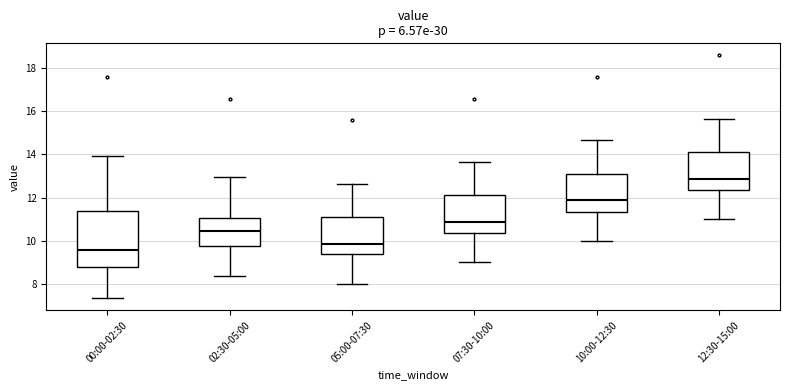

Reading left to right, read every box against the y-axis: the position of its median line, the range the box covers, and the ends of its whiskers. The values are not printed on the chart, so give them approximately, as read against the axis.

00:00-02:30: median 9.6, box 8.8 to 11.4, whiskers 7.4 to 14.0
02:30-05:00: median 10.4, box 9.8 to 11.0, whiskers 8.4 to 13.0
05:00-07:30: median 9.8, box 9.4 to 11.2, whiskers 8.0 to 12.6
07:30-10:00: median 10.8, box 10.4 to 12.2, whiskers 9.0 to 13.6
10:00-12:30: median 11.8, box 11.4 to 13.2, whiskers 10.0 to 14.6
12:30-15:00: median 12.8, box 12.4 to 14.2, whiskers 11.0 to 15.6